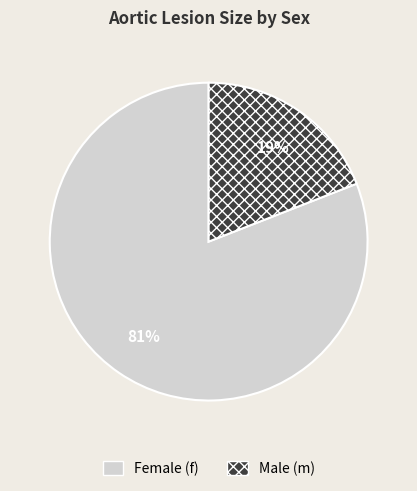

Count the number of slices in the pie.

2